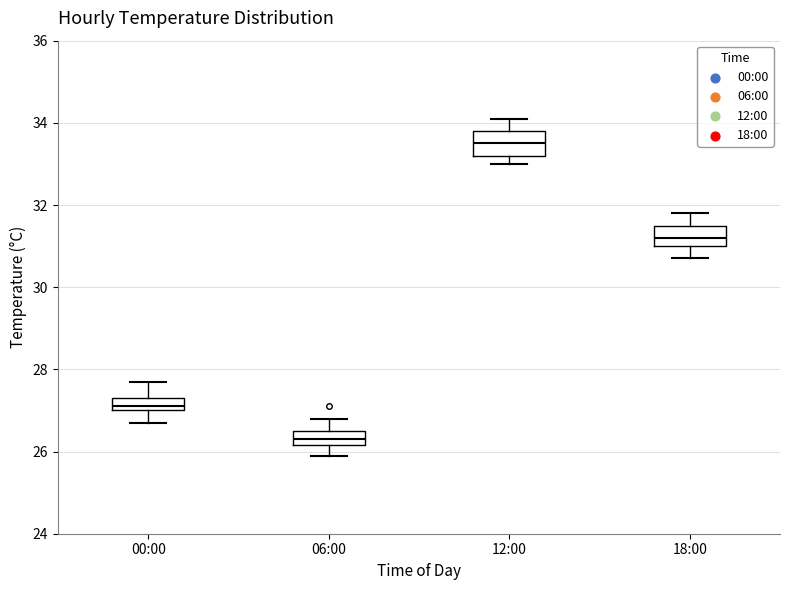

Reading left to right, transcribe this box plot: for each box, give where its median line is, the range the box spans, and where its two whiskers end, as read against the y-axis. The values are not printed on the chart, so give them approximately, as read against the axis.

00:00: median 27.2, box 27.0 to 27.4, whiskers 26.8 to 27.8
06:00: median 26.4, box 26.2 to 26.6, whiskers 26.0 to 26.8
12:00: median 33.6, box 33.2 to 33.8, whiskers 33.0 to 34.2
18:00: median 31.2, box 31.0 to 31.6, whiskers 30.8 to 31.8